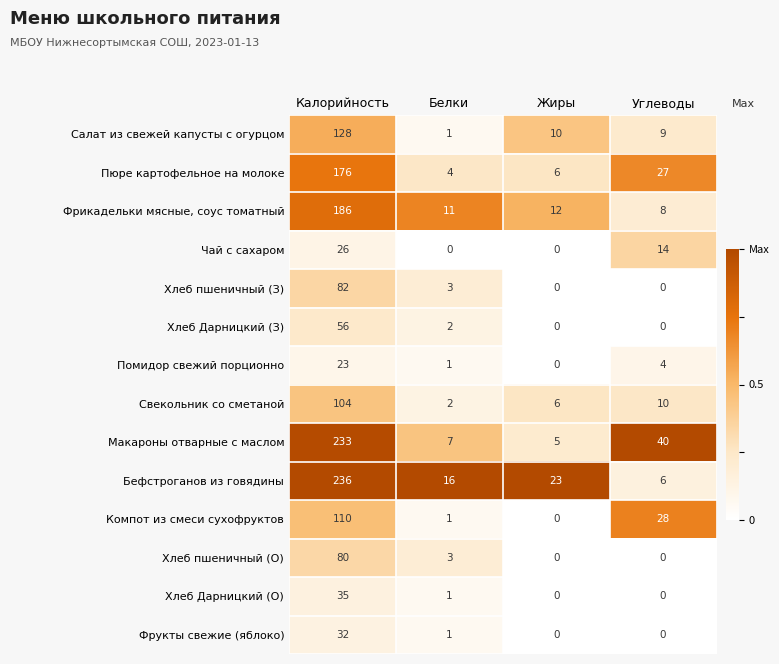

At which category is the sum across all series the highest?

Калорийность